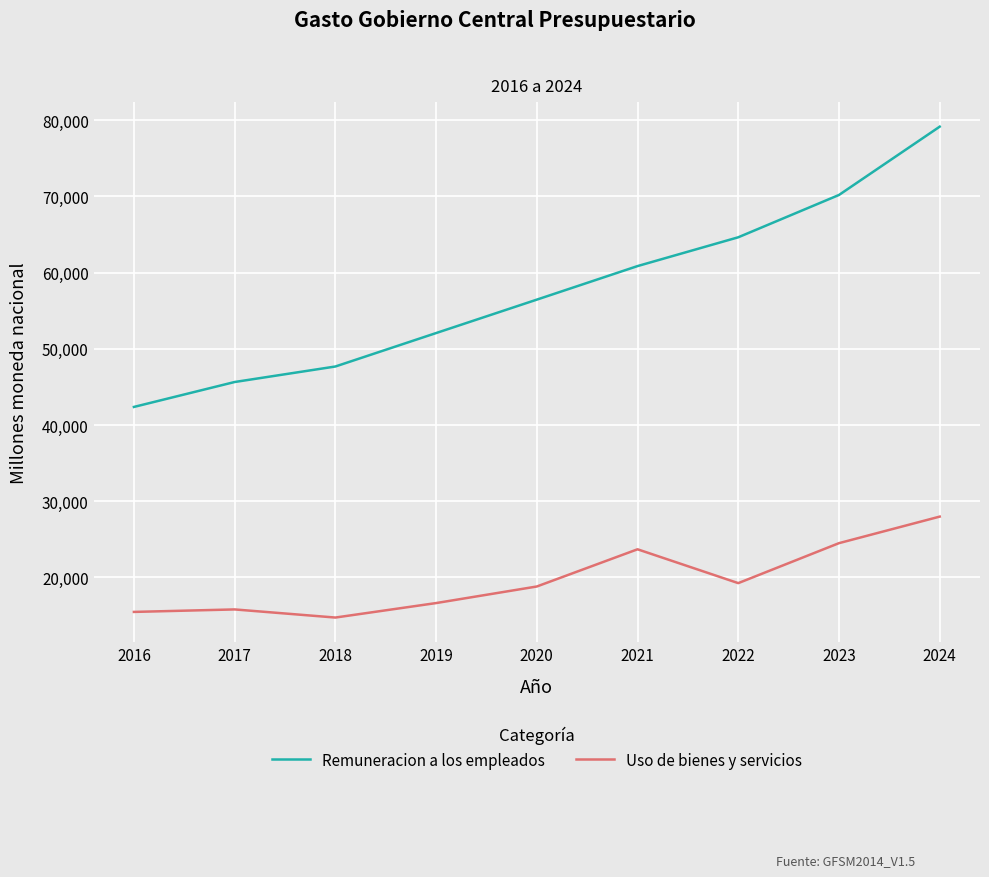

How many values in the Uso de bienes y servicios series are below 18819?

4